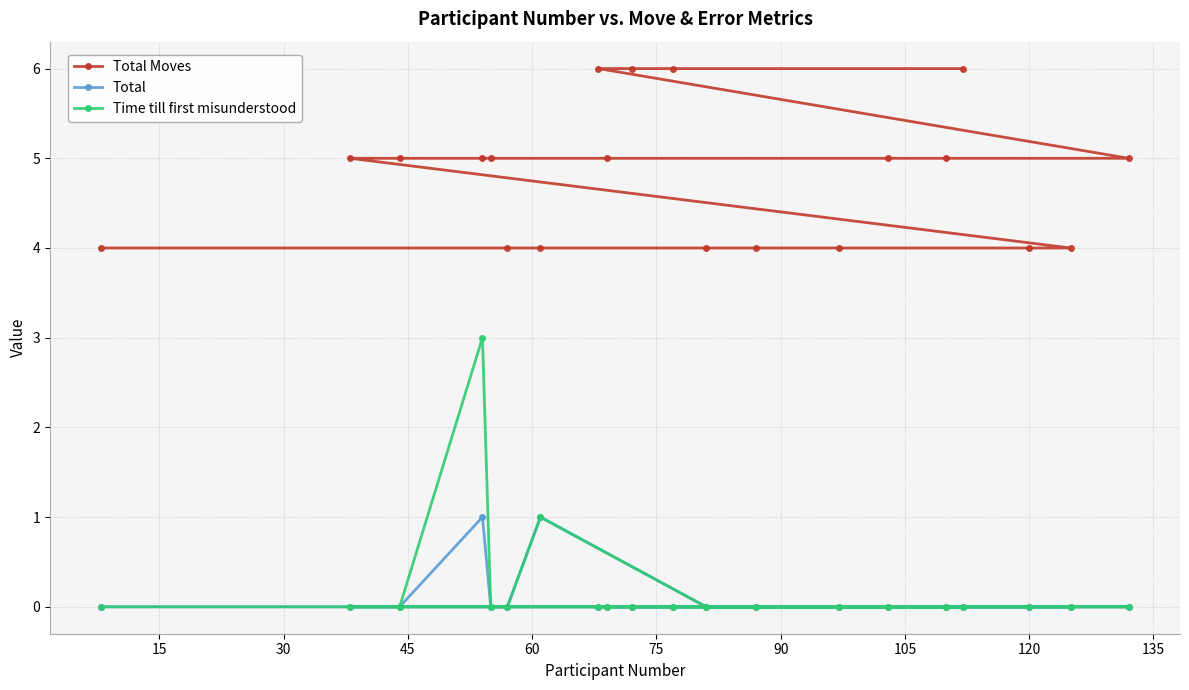

Which series has the largest total across all categories?

Total Moves